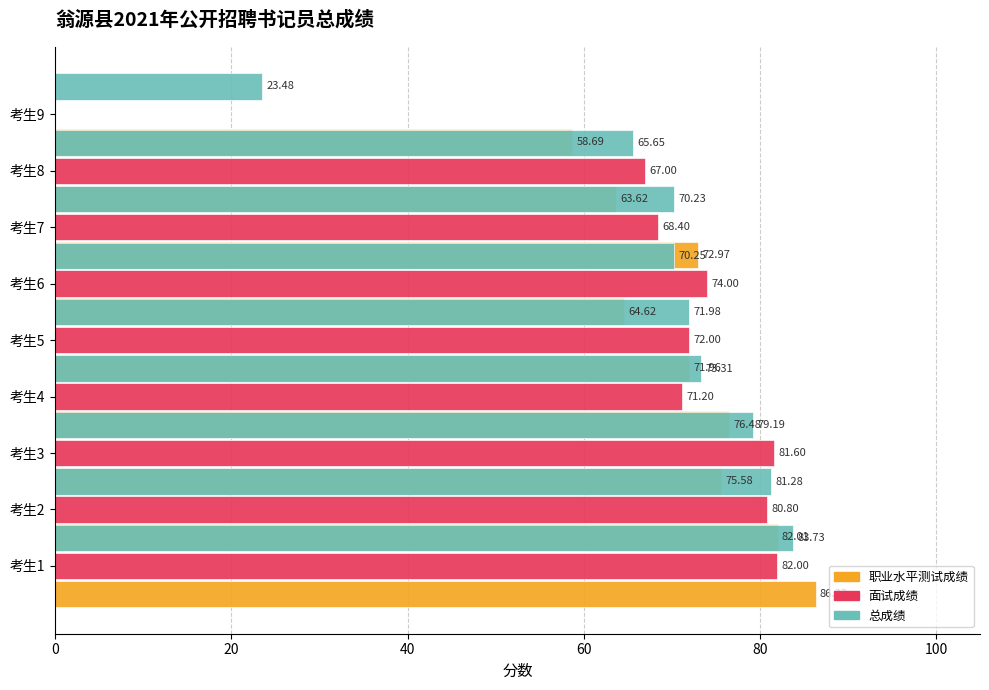

How many bars are there in total?

27